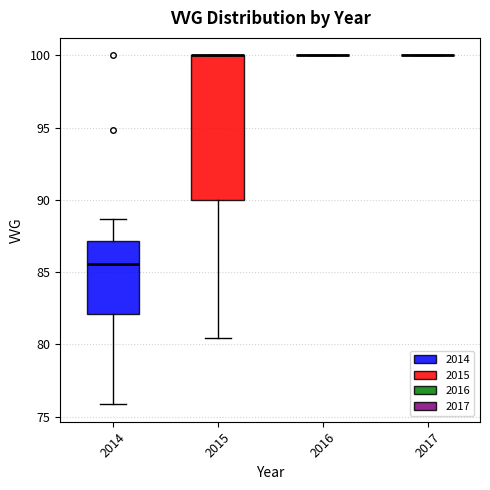

Reading left to right, read every box against the y-axis: the position of its median line, the range the box covers, and the ends of its whiskers. The values are not printed on the chart, so give them approximately, as read against the axis.

2014: median 85.5, box 82.0 to 87.0, whiskers 76.0 to 88.5
2015: median 100.0 (drawn on the box's upper edge), box 90.0 to 100.0, whiskers 80.5 to 100.0
2016: box collapsed to a line at 100.0, whiskers 100.0 to 100.0
2017: box collapsed to a line at 100.0, whiskers 100.0 to 100.0